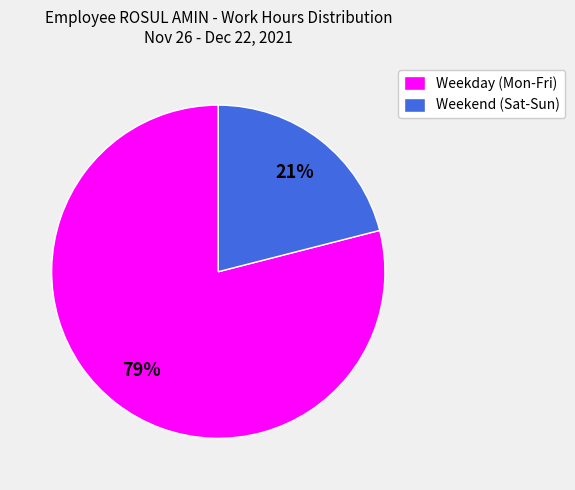

The Weekend (Sat-Sun) slice represents 21% of the pie. True or false?

True